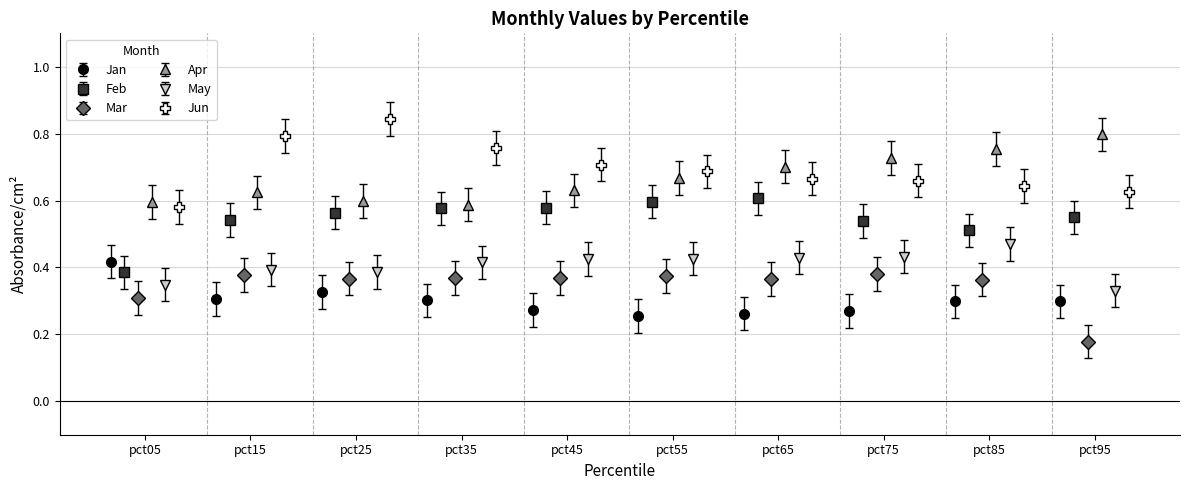

Count the Jan values in the range 0 to 1.

10